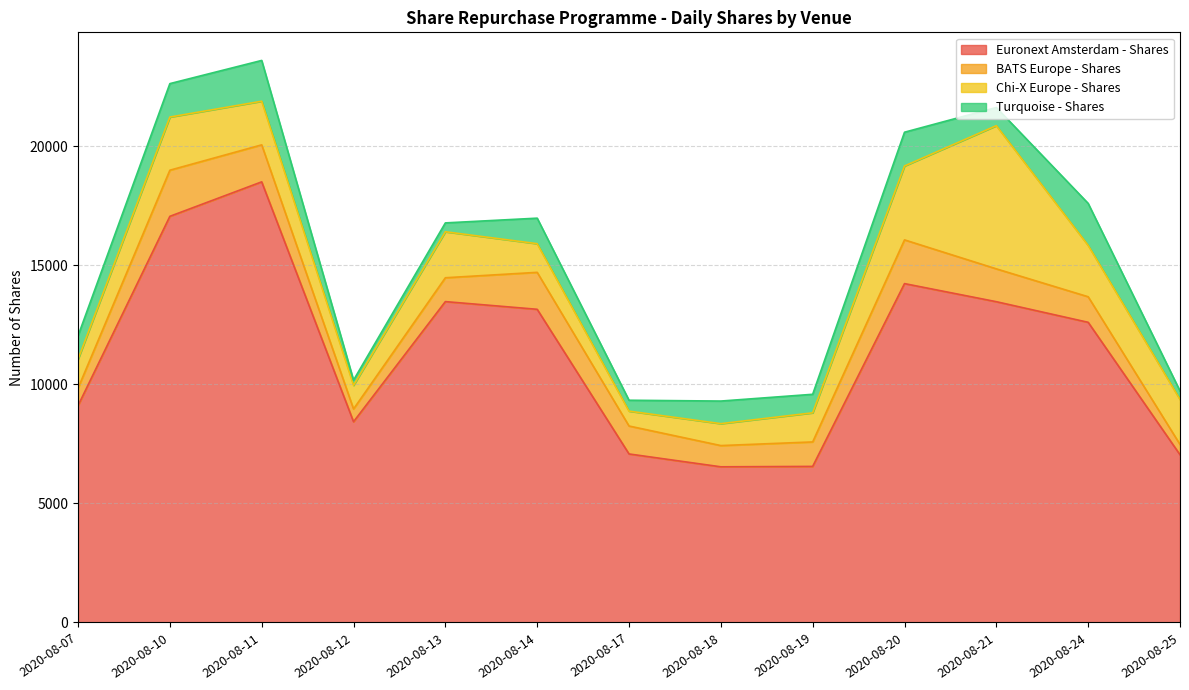

True or false: Euronext Amsterdam - Shares and Chi-X Europe - Shares cross at least once.

False